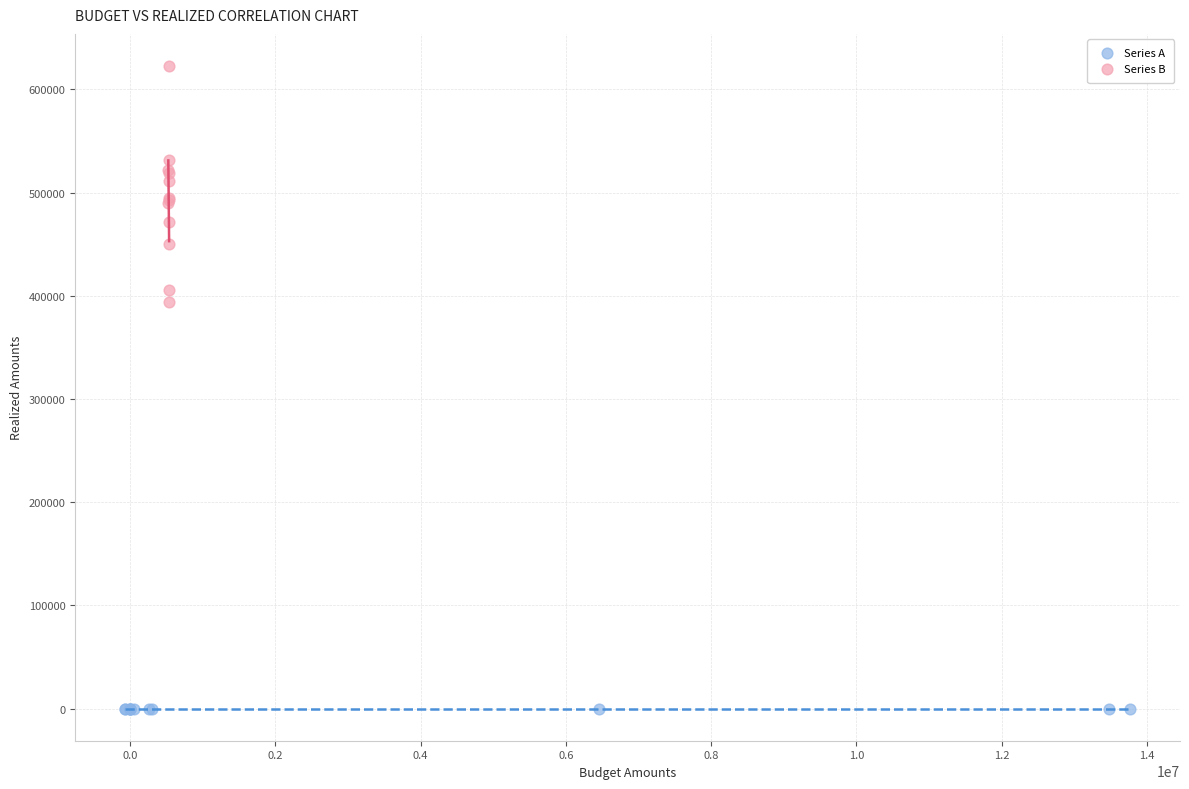

Which series reaches the maximum Y coordinate?

Series B